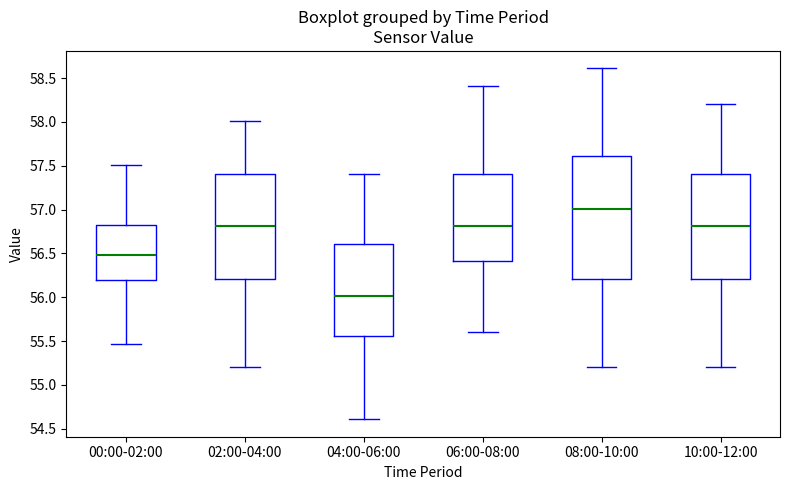

Reading left to right, transcribe this box plot: for each box, give where its median line is, the range the box spans, and where its two whiskers end, as read against the y-axis. The values are not printed on the chart, so give them approximately, as read against the axis.

00:00-02:00: median 56.50, box 56.20 to 56.85, whiskers 55.45 to 57.50
02:00-04:00: median 56.80, box 56.20 to 57.40, whiskers 55.20 to 58.00
04:00-06:00: median 56.00, box 55.55 to 56.60, whiskers 54.60 to 57.40
06:00-08:00: median 56.80, box 56.40 to 57.40, whiskers 55.60 to 58.40
08:00-10:00: median 57.00, box 56.20 to 57.60, whiskers 55.20 to 58.60
10:00-12:00: median 56.80, box 56.20 to 57.40, whiskers 55.20 to 58.20